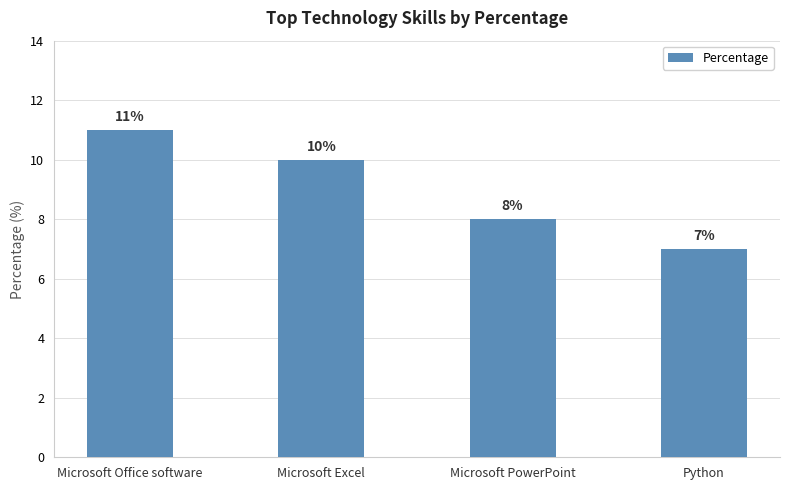

What is the minimum value shown in the chart?

7